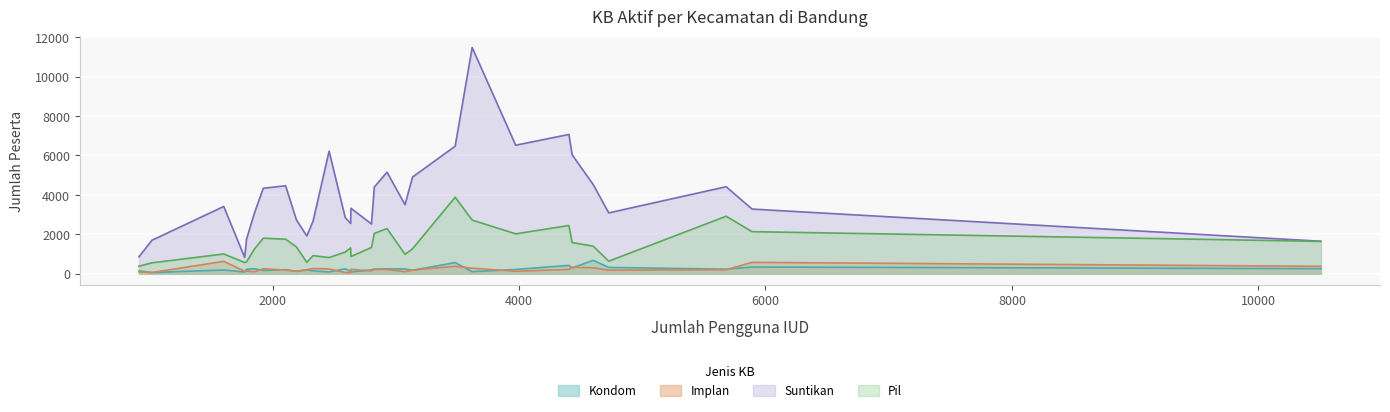

What is the maximum value for Kondom?

680